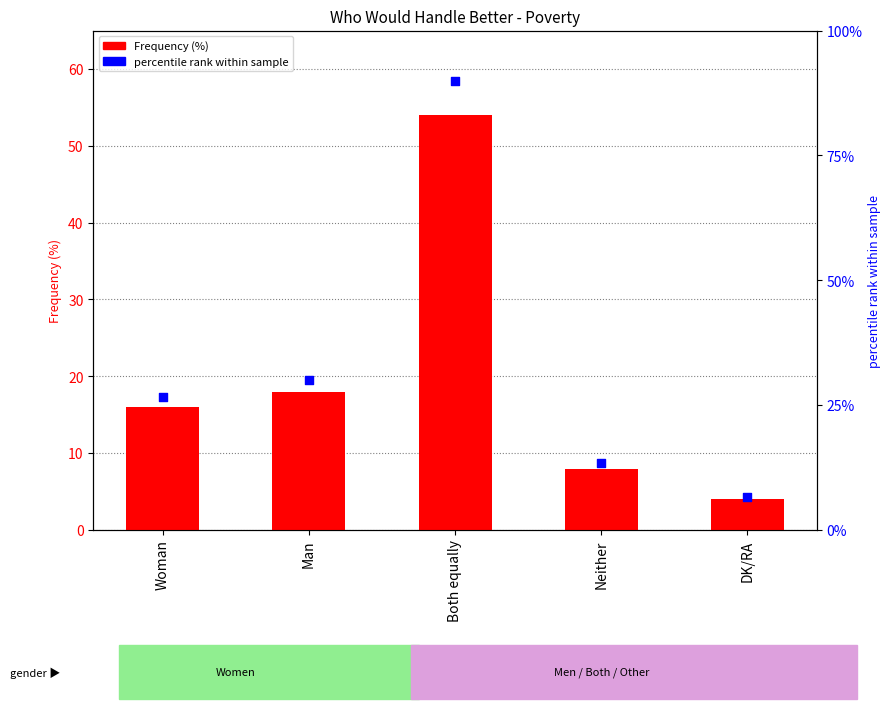

Which series has the largest total across all categories?

Frequency (%)